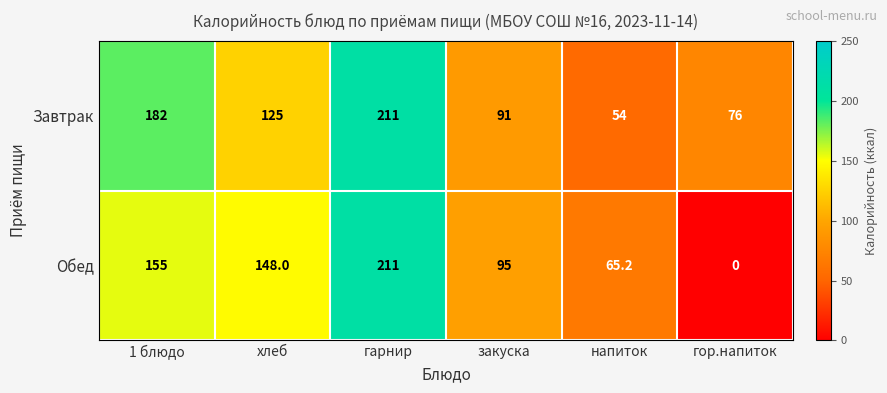

What is the sum of all Завтрак values?

739.0